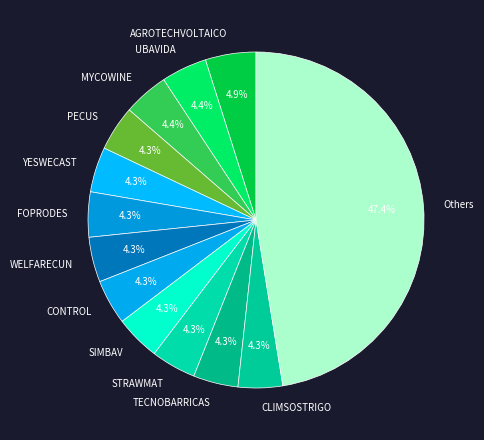

Is there any slice that represents more than half of the pie?

No